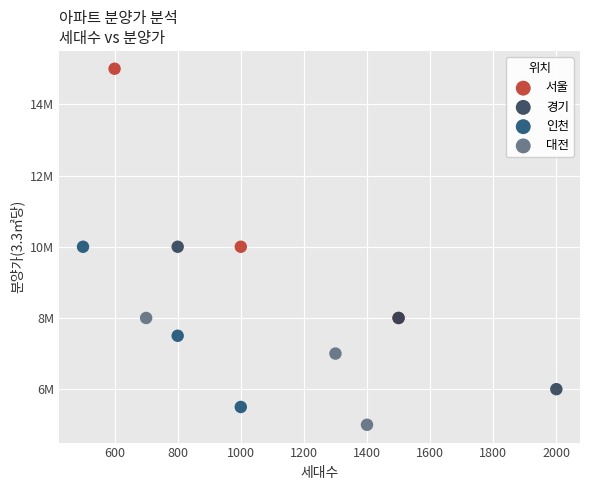

What are all the series names shown in the legend?

서울, 경기, 인천, 대전